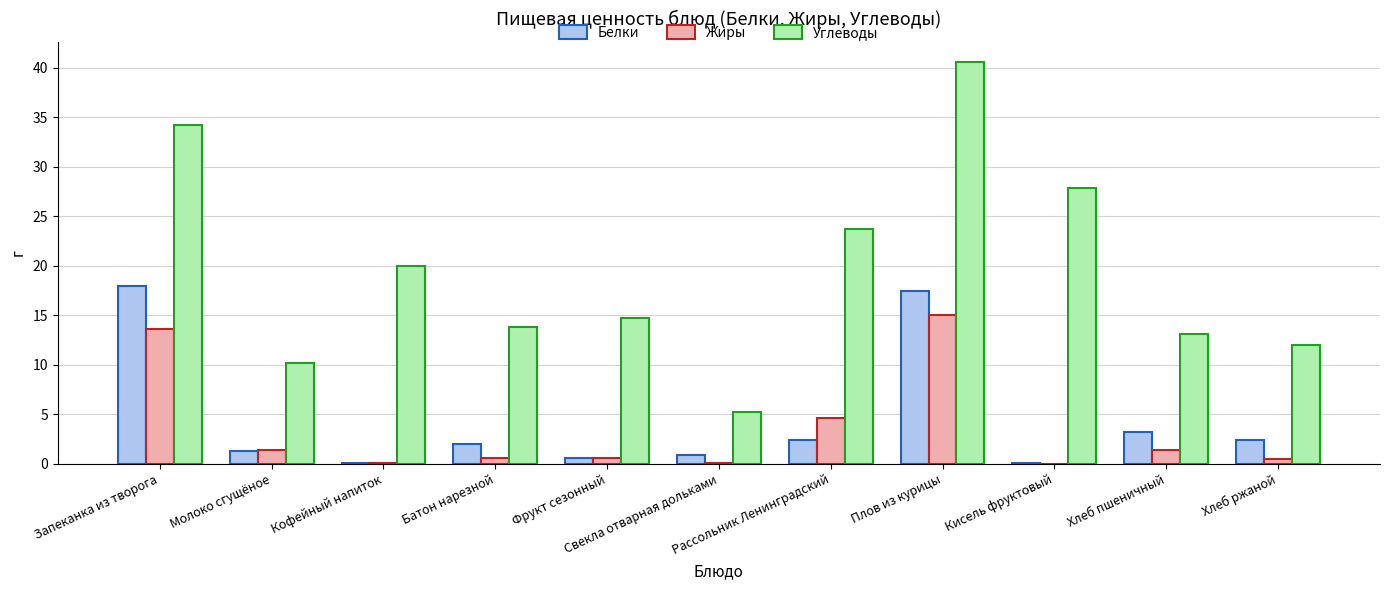

What is the spread (max minus min) of values at Рассольник Ленинградский?

21.4